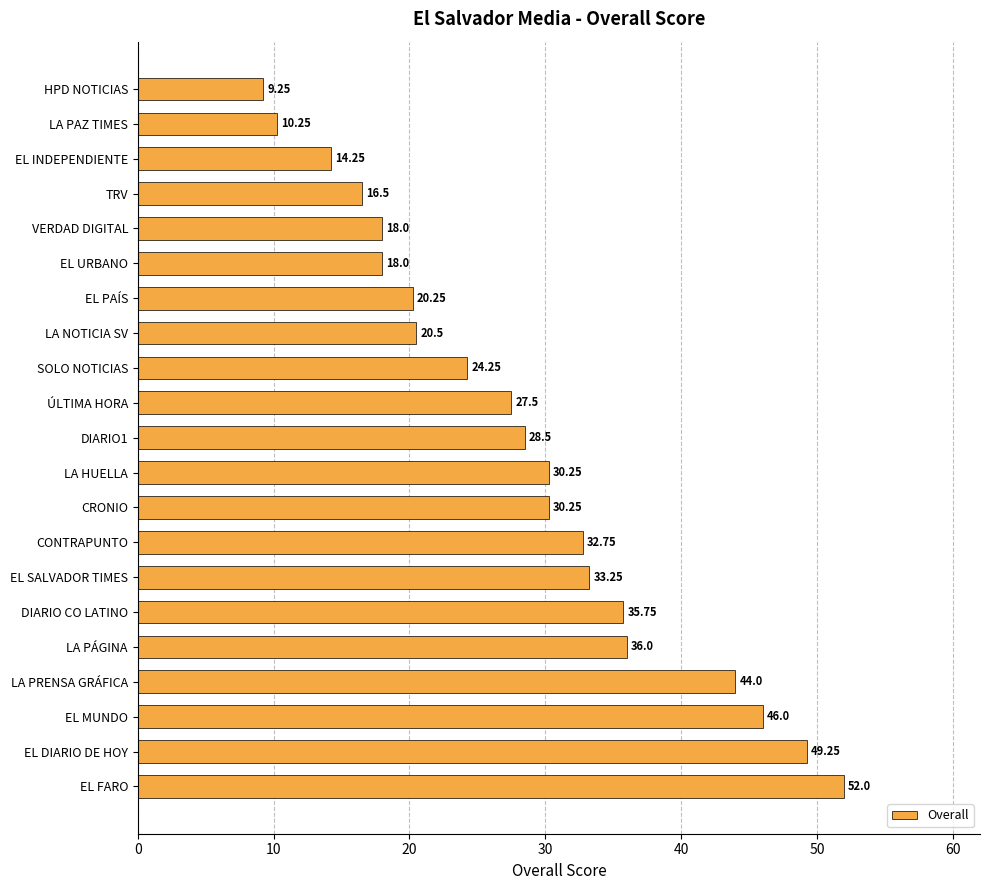

How many bars are there in total?

21